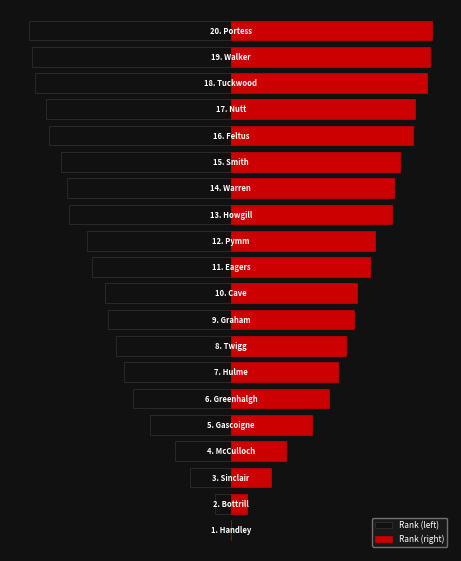

What is the difference between the maximum and minimum values in the Rank (right) series?

228